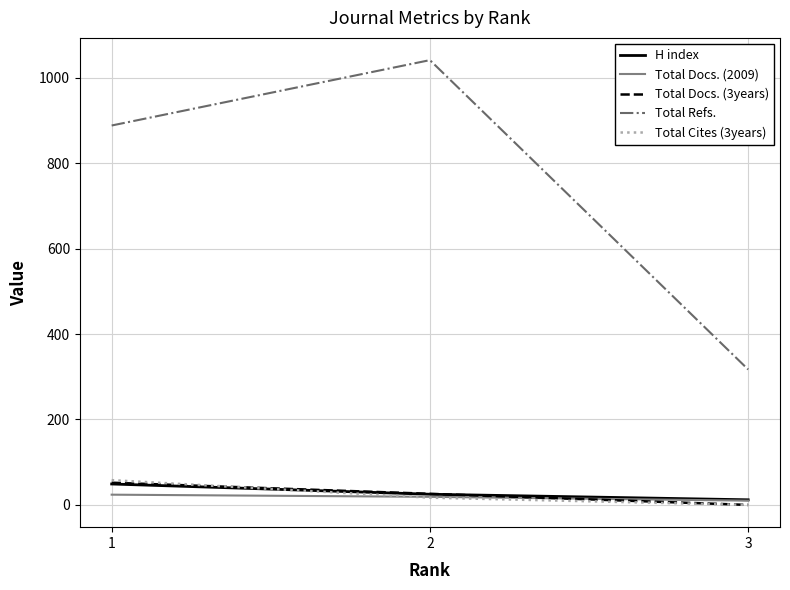

At which category does the chart reach its minimum across all series?

3